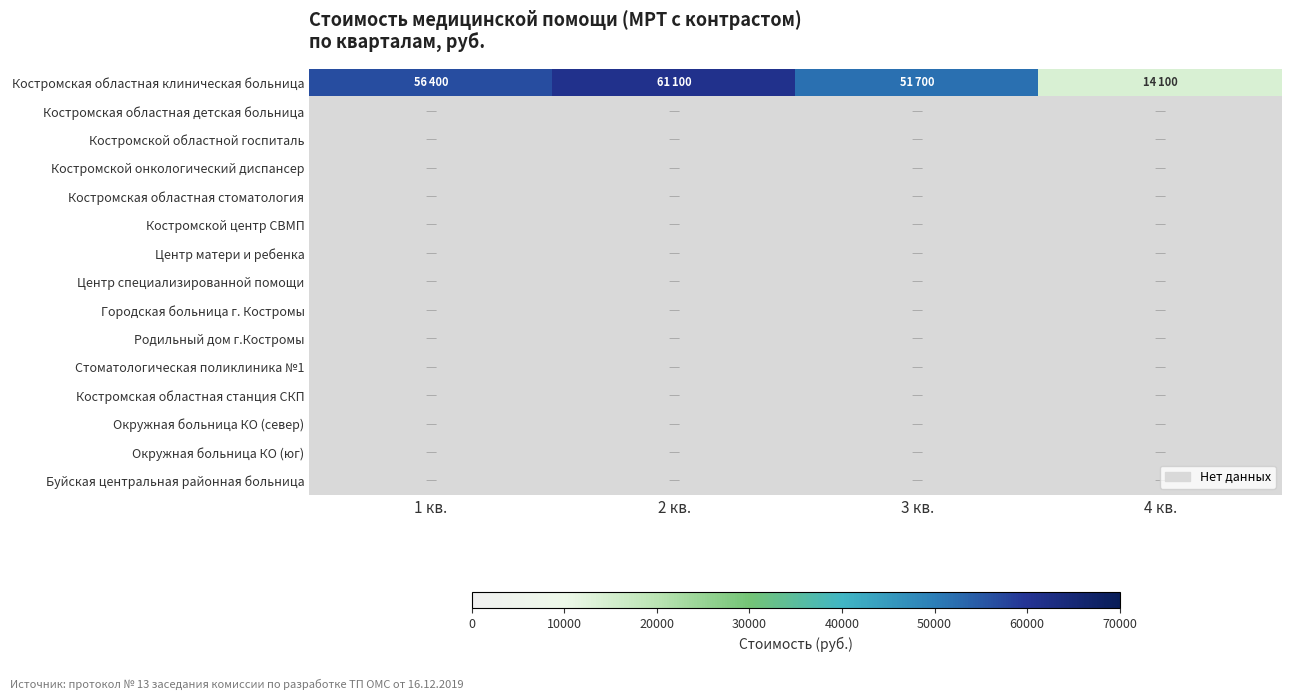

At how many categories does at least one series exceed 52819?

2